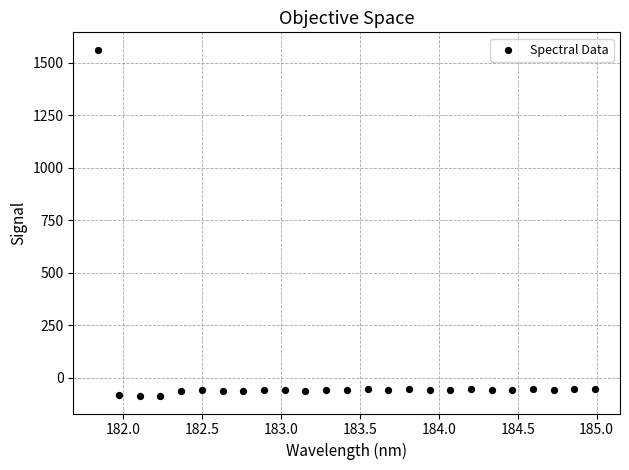

What is the range of Y values (max minus min)?

1649.9